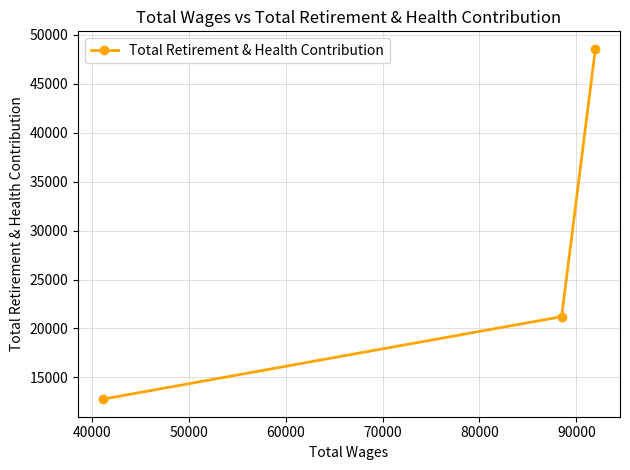

What is the maximum value shown in the chart?

48571